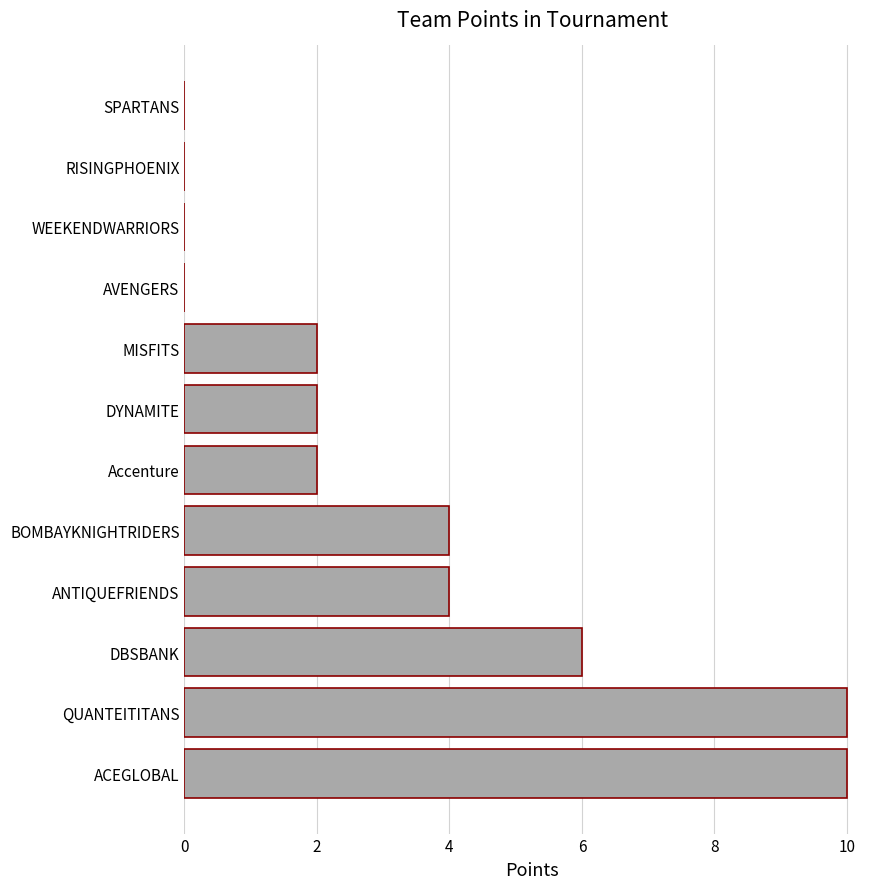

What is the sum of the values at ANTIQUEFRIENDS and QUANTEITITANS?

14